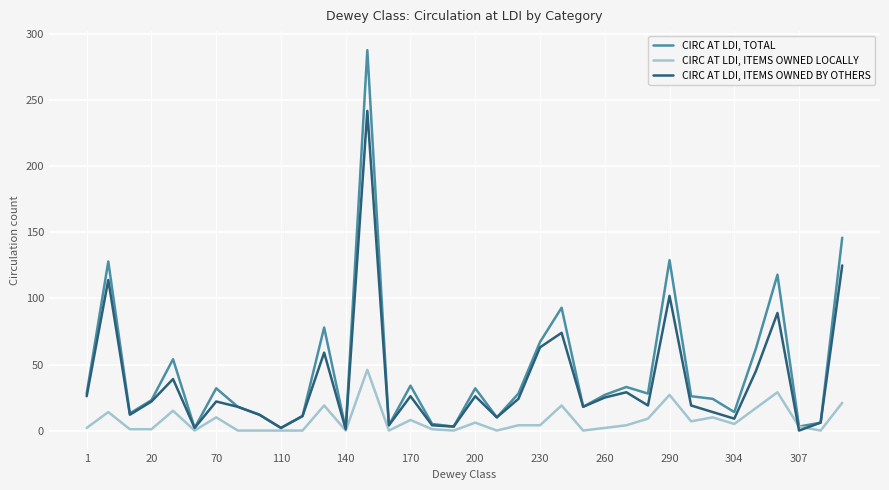

Rank the series by their average value, from highest to lowest.

CIRC AT LDI, TOTAL, CIRC AT LDI, ITEMS OWNED BY OTHERS, CIRC AT LDI, ITEMS OWNED LOCALLY